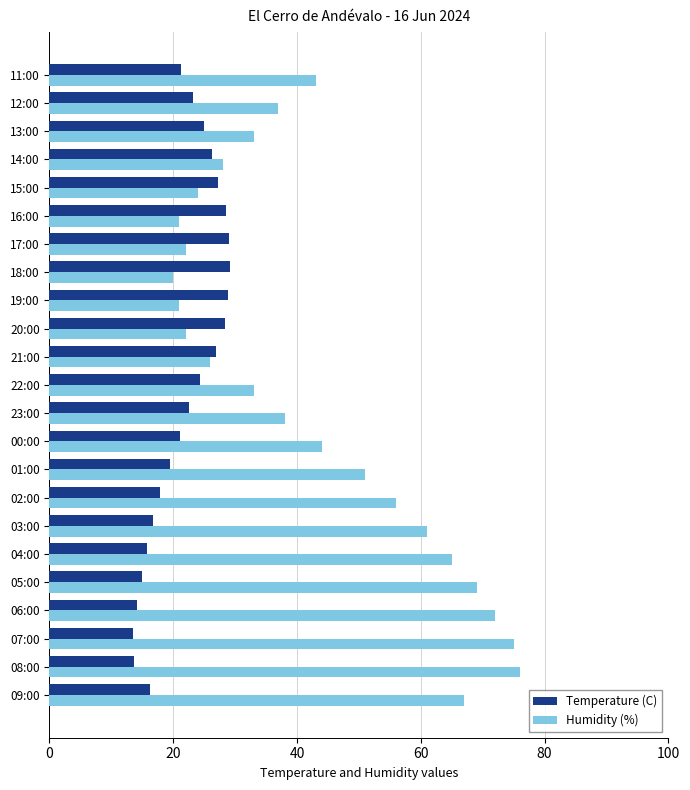

Which series has the largest total across all categories?

Humidity (%)